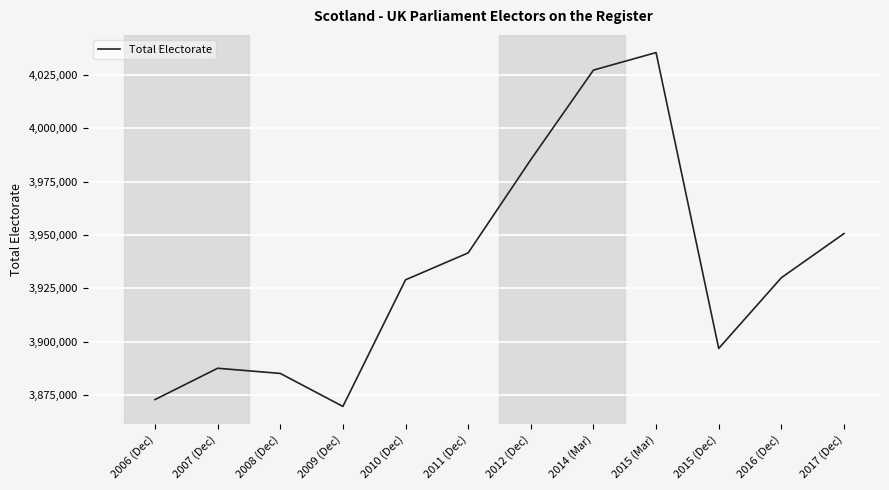

Which category has the highest value across all series?

2015 (Mar)